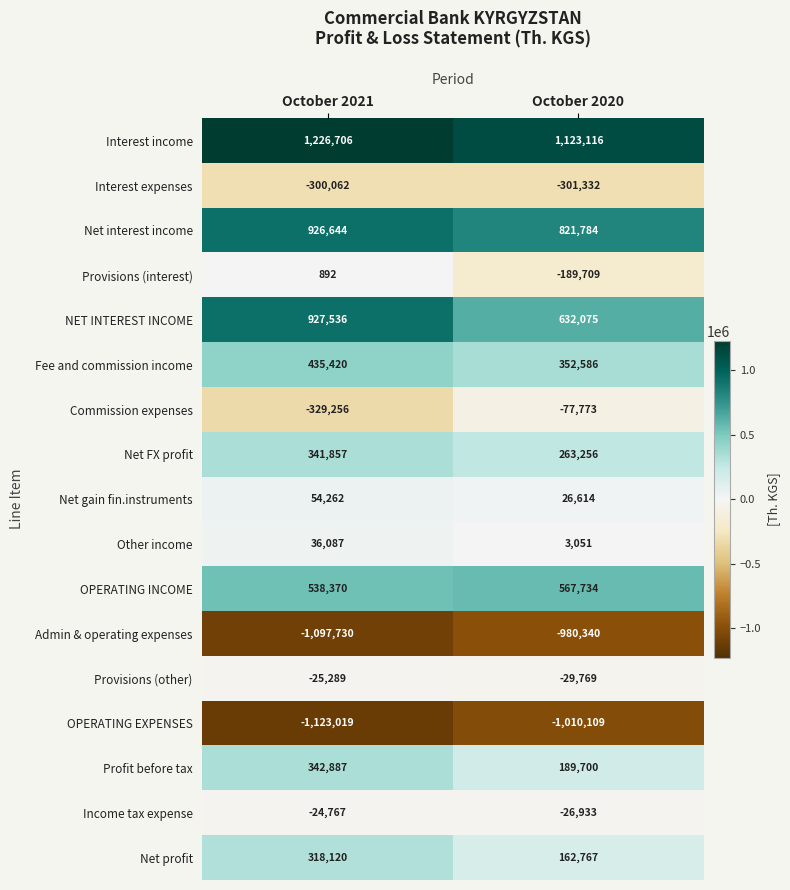

List the series in order of their peak value, lowest first.

OPERATING EXPENSES, Admin & operating expenses, Interest expenses, Commission expenses, Provisions (other), Income tax expense, Provisions (interest), Other income, Net gain fin.instruments, Net profit, Net FX profit, Profit before tax, Fee and commission income, OPERATING INCOME, Net interest income, NET INTEREST INCOME, Interest income